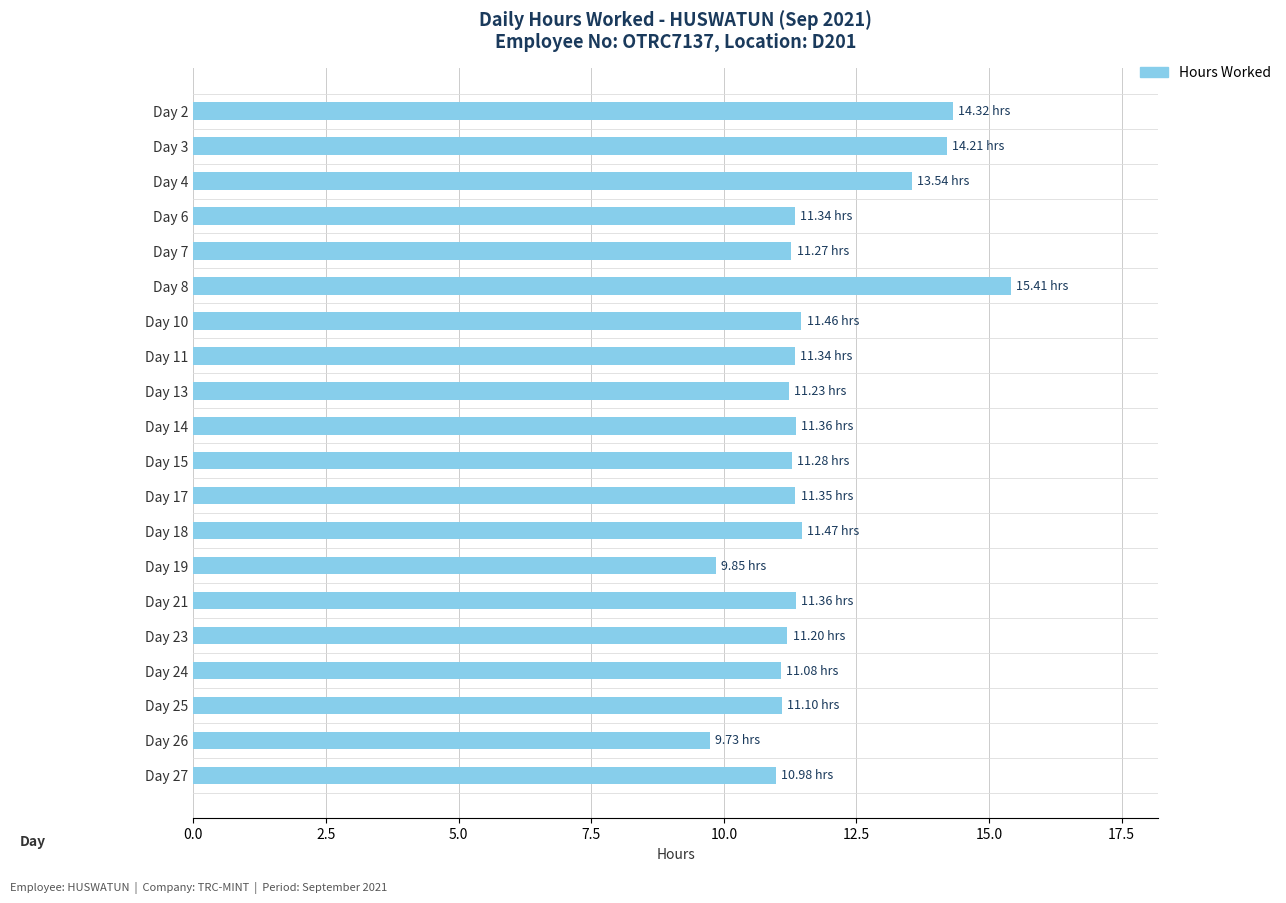

What is the change in value from Day 4 to Day 26?

-3.8